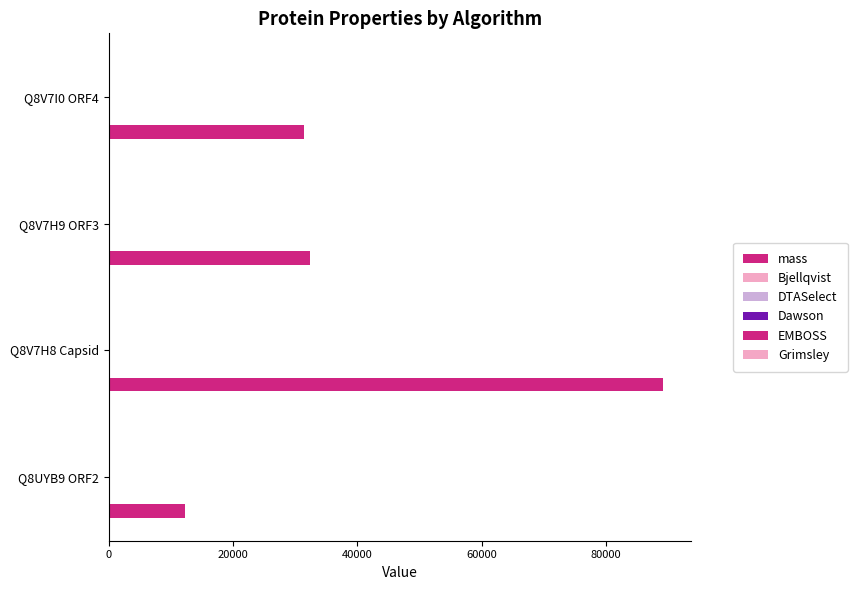

Where does the Bjellqvist series first go above 9?

Q8V7H8 Capsid